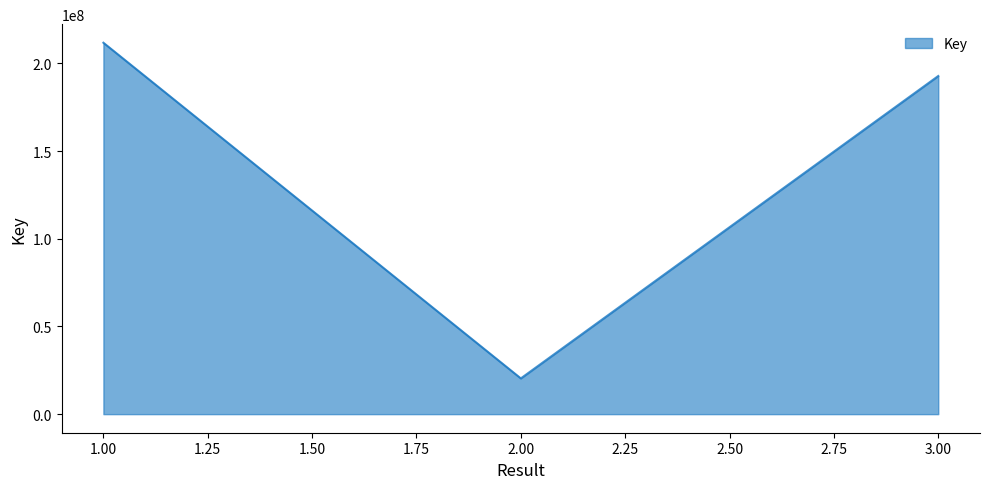

What is the difference between the values at 2.00 and 3.00?

172383493